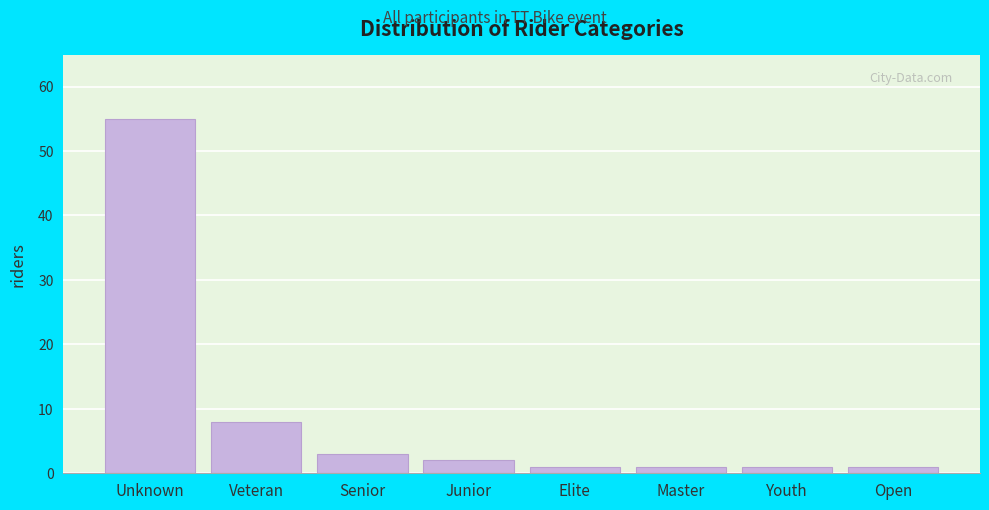

Reading left to right, transcribe all the data shown in this chart.

55	8	3	2	1	1	1	1